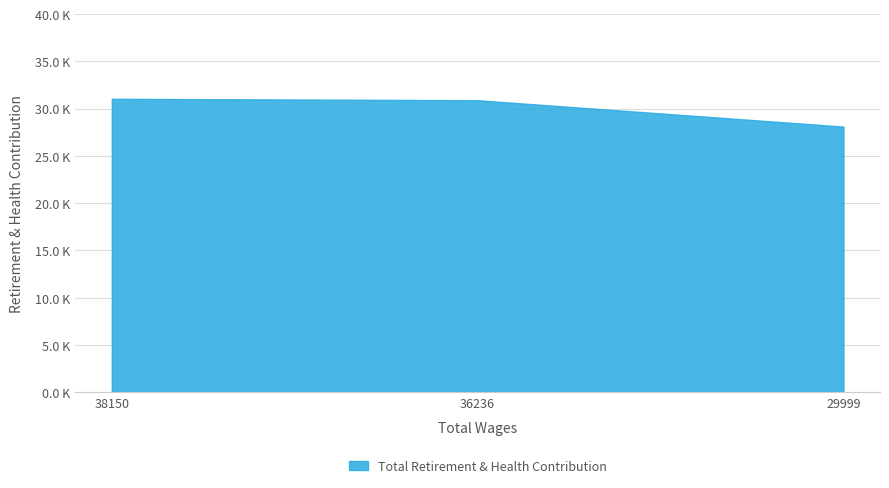

List the labels in order of value, smallest first.

29999.0, 36236.0, 38150.0